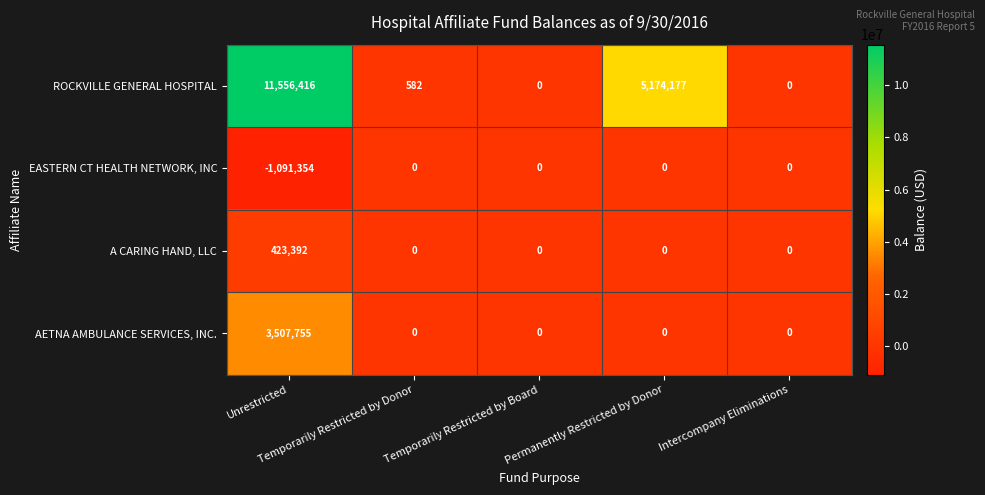

What is the greatest value displayed?

11556416